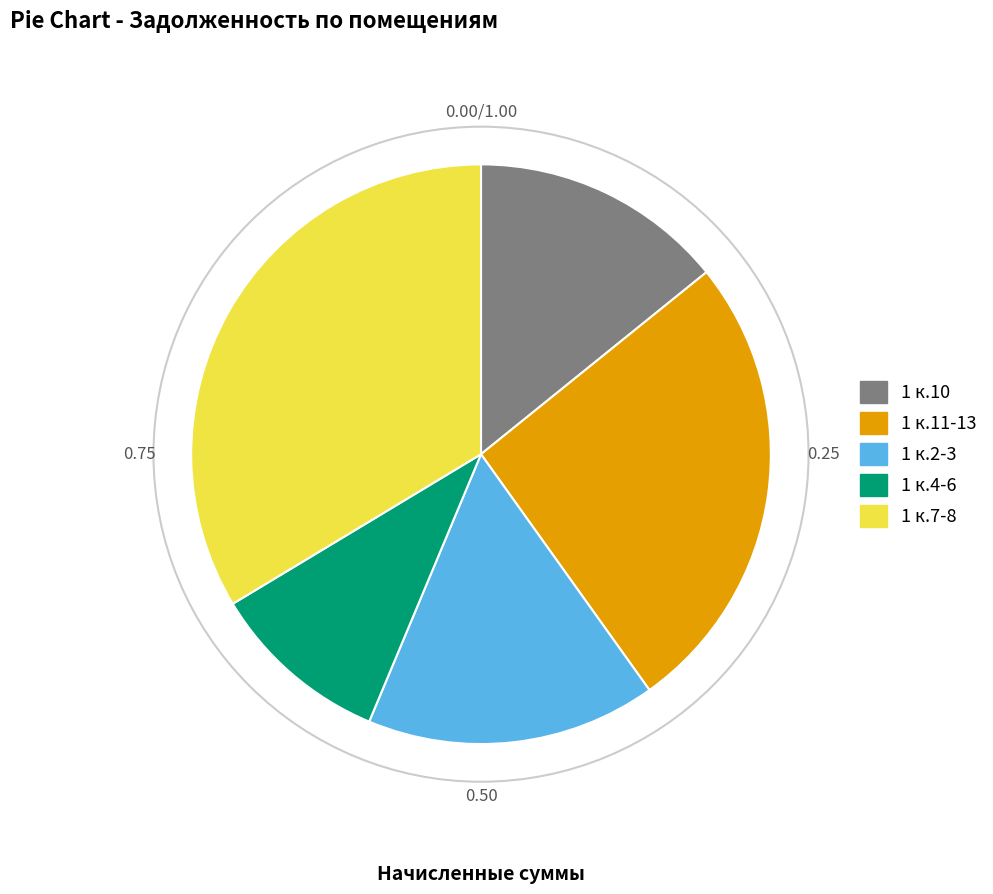

Between 1 к.11-13 and 1 к.2-3, which is larger?

1 к.11-13